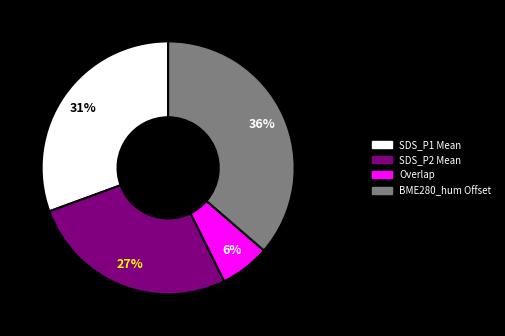

To the nearest percent, what is the average slice percentage?

25%